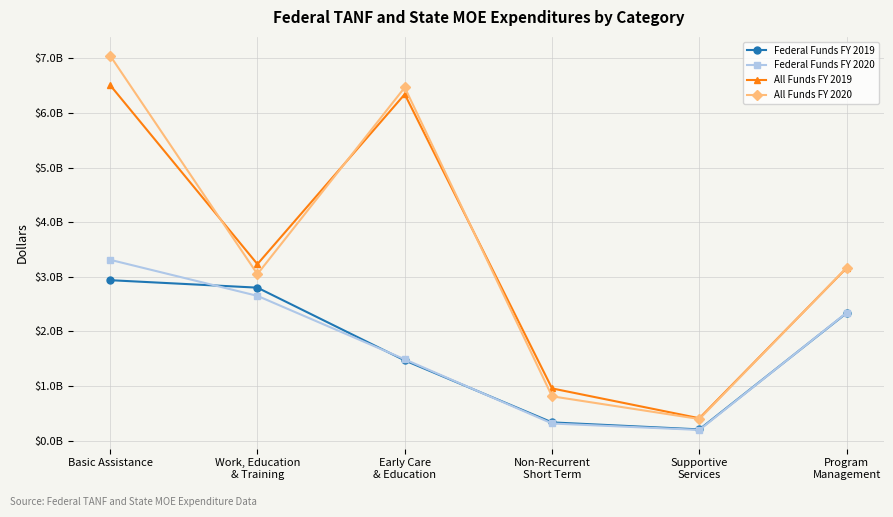

Between which two adjacent categories do All Funds FY 2019 and All Funds FY 2020 first intersect?

Basic Assistance and Work, Education
& Training